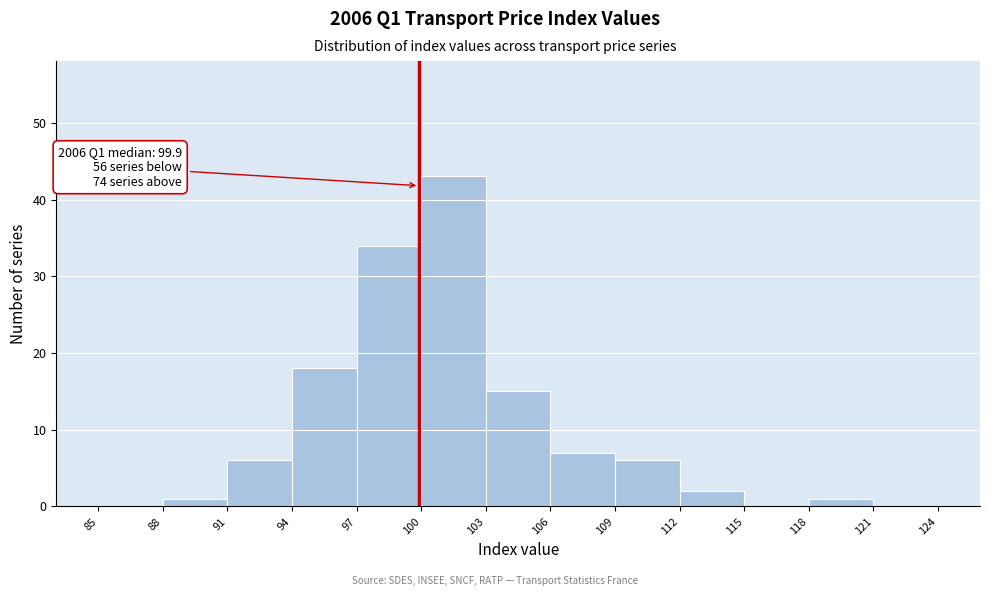

Over which range of the x-axis is the bar tallest?

100 to 103